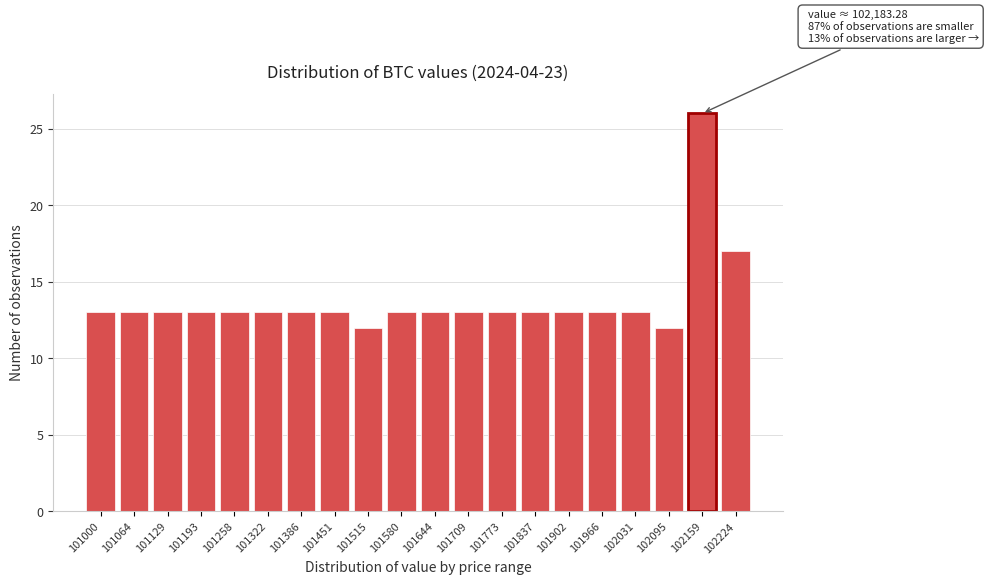

Reading right to left, list all the values displayed in this chart.

17	26	12	13	13	13	13	13	13	13	13	12	13	13	13	13	13	13	13	13